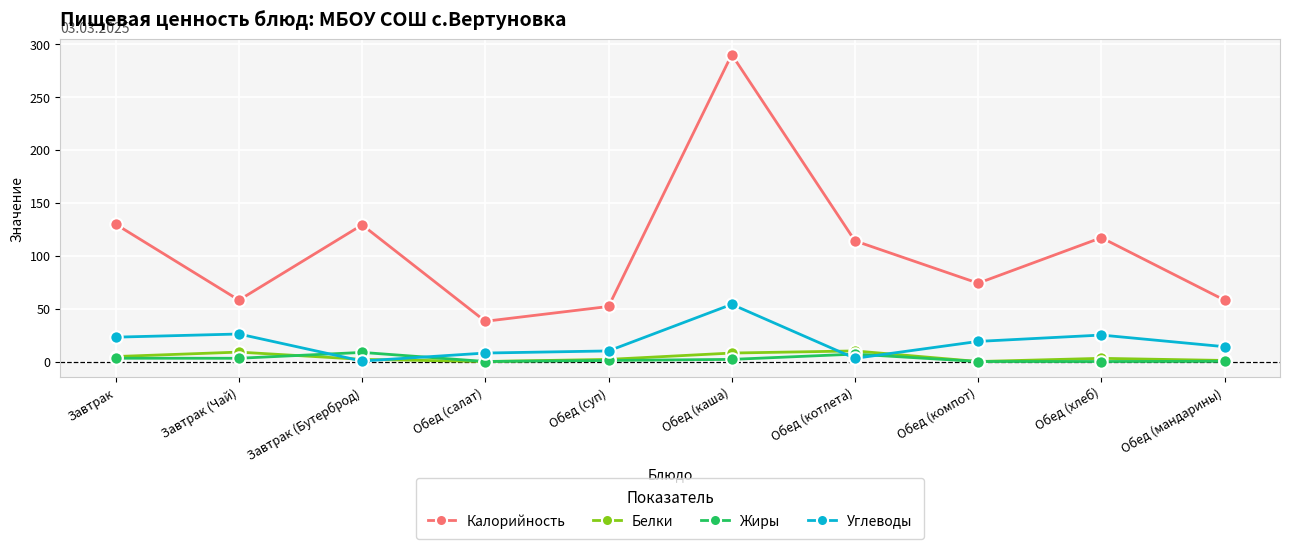

Which series has the largest total across all categories?

Калорийность